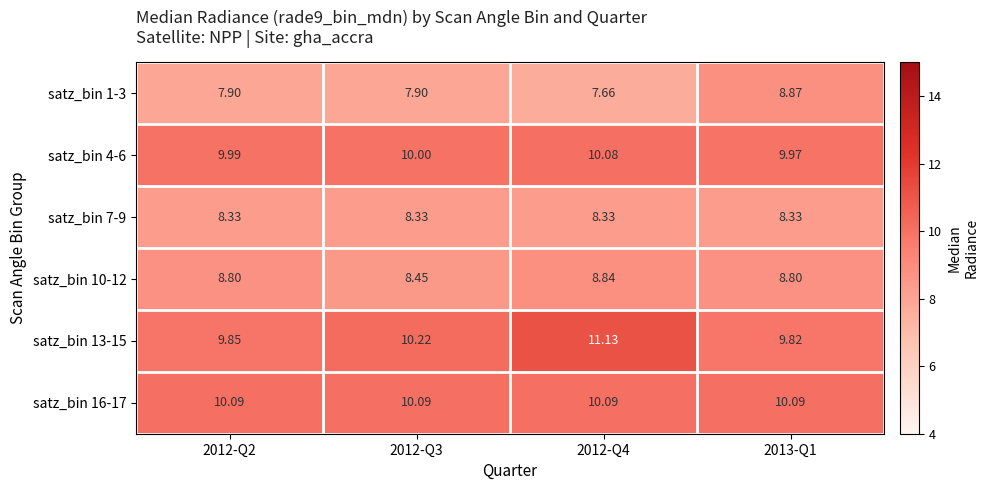

Reading left to right, transcribe all the data shown in this chart.

satz_bin 1-3: 2012-Q2=7.9	2012-Q3=7.9	2012-Q4=7.7	2013-Q1=8.9
satz_bin 4-6: 2012-Q2=10.0	2012-Q3=10.0	2012-Q4=10.1	2013-Q1=10.0
satz_bin 7-9: 2012-Q2=8.3	2012-Q3=8.3	2012-Q4=8.3	2013-Q1=8.3
satz_bin 10-12: 2012-Q2=8.8	2012-Q3=8.4	2012-Q4=8.8	2013-Q1=8.8
satz_bin 13-15: 2012-Q2=9.8	2012-Q3=10.2	2012-Q4=11.1	2013-Q1=9.8
satz_bin 16-17: 2012-Q2=10.1	2012-Q3=10.1	2012-Q4=10.1	2013-Q1=10.1